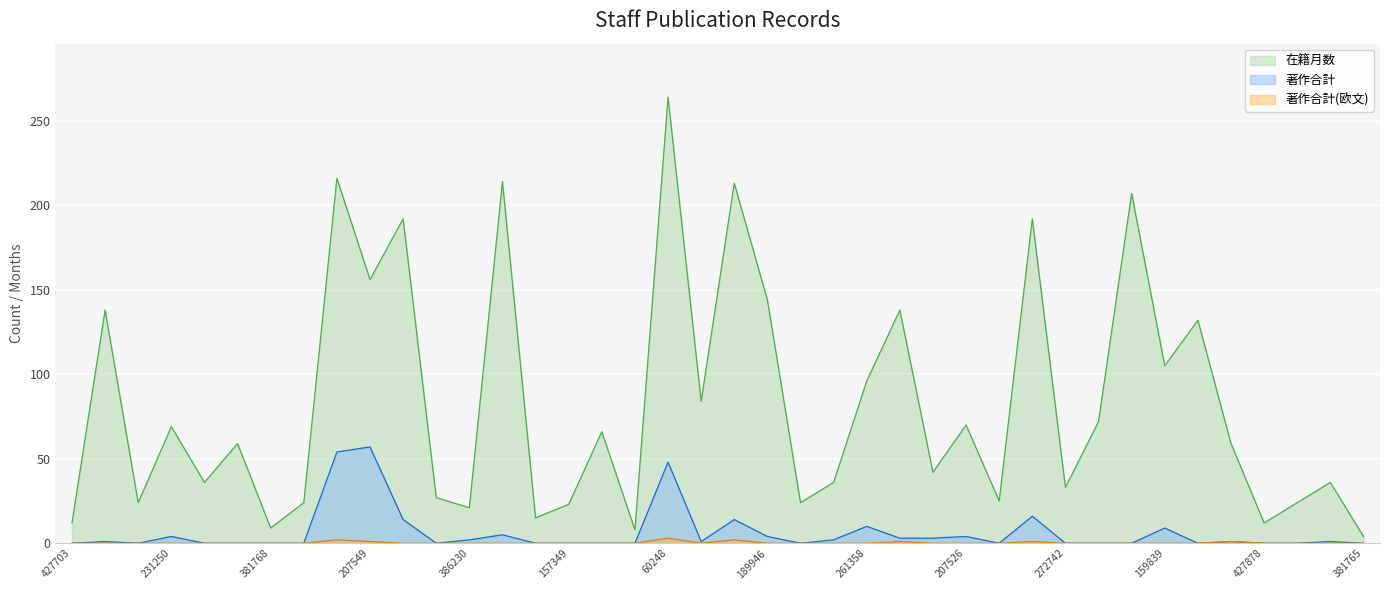

What is the total value across all series at 272742?

33